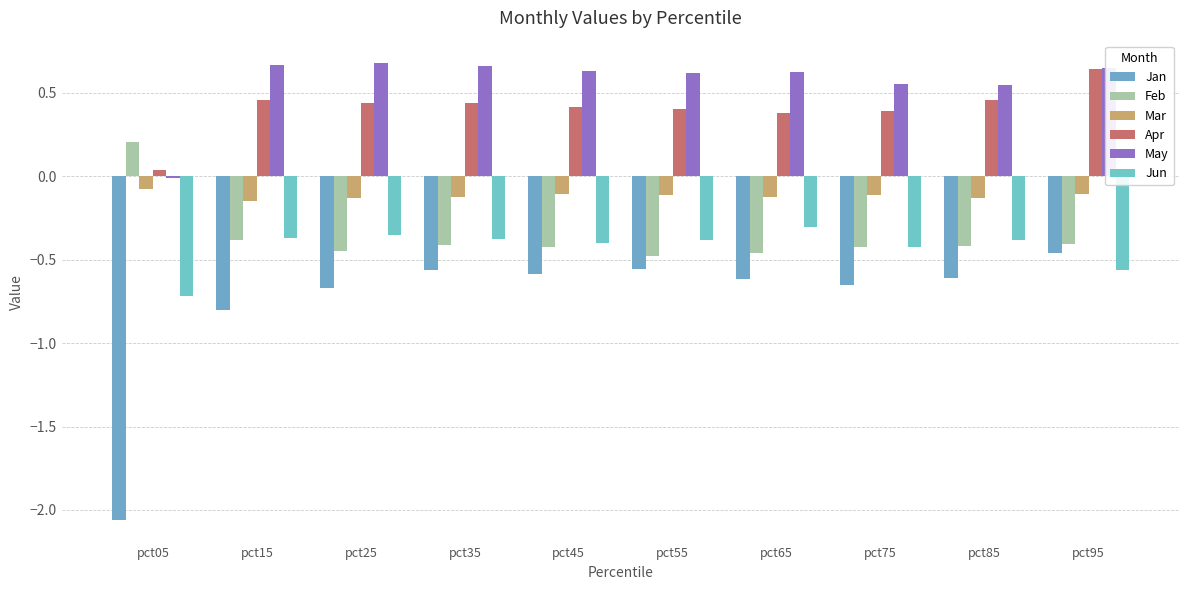

Between pct35 and pct85, which series saw the biggest shift?

May